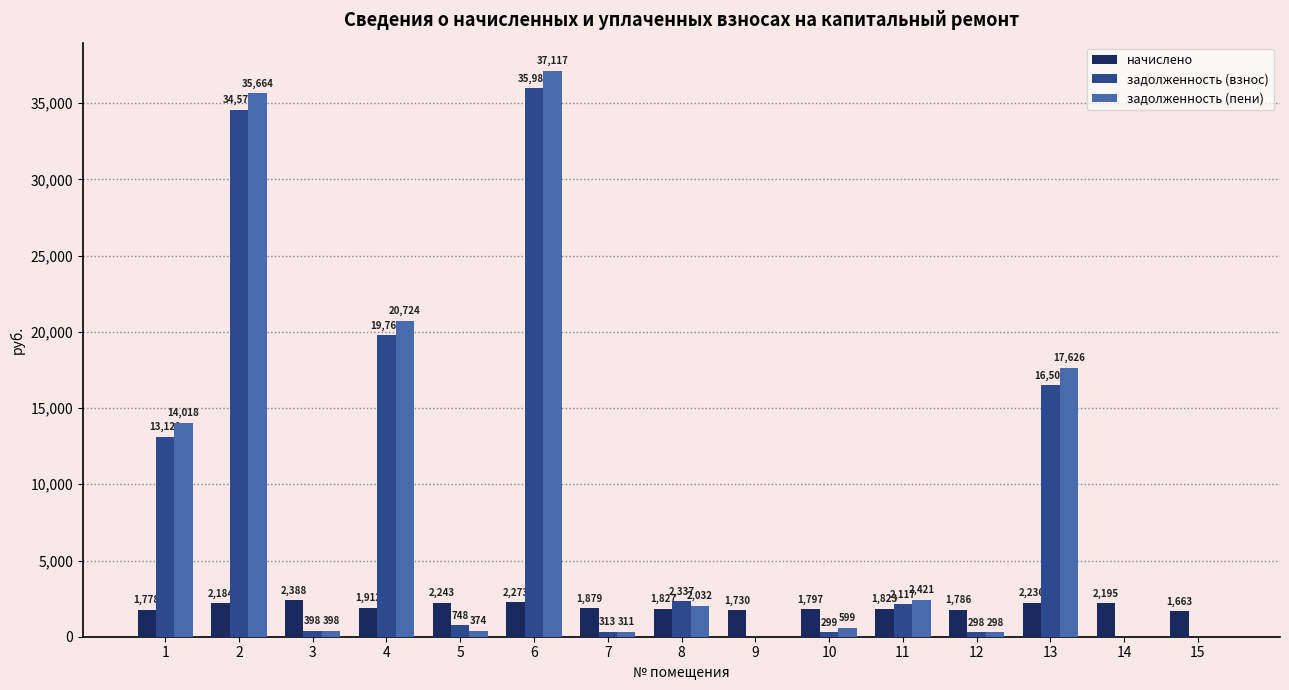

What is the total value across all series at 8?

6196.0